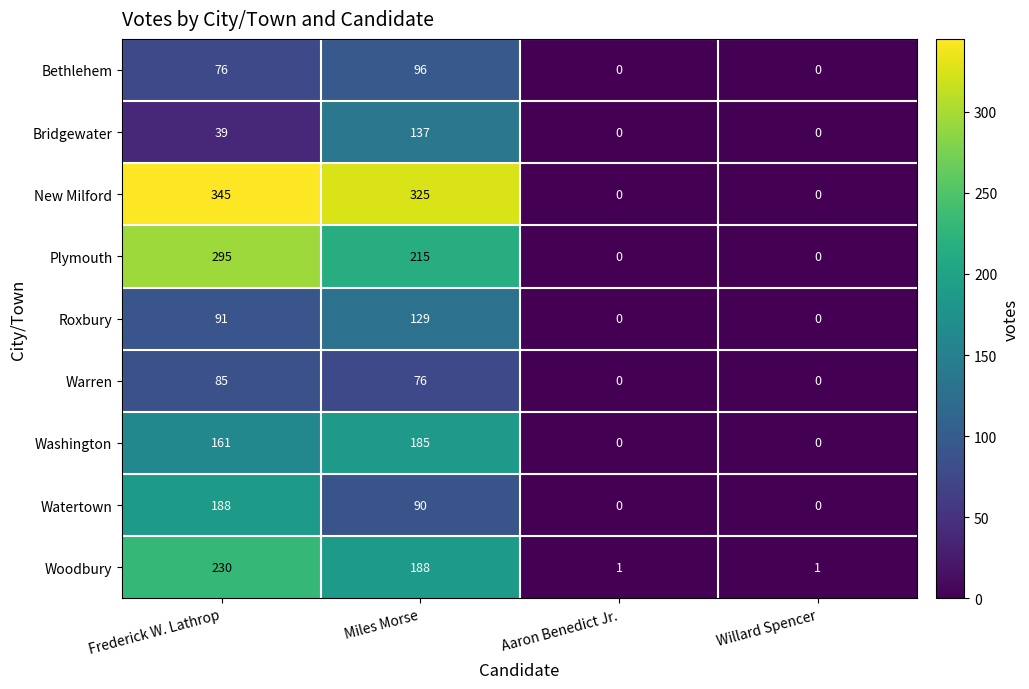

What is the spread (max minus min) of values at Frederick W. Lathrop?

306